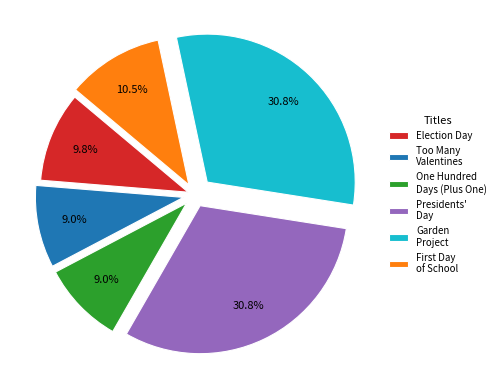

Is Election Day the majority of the pie?

No